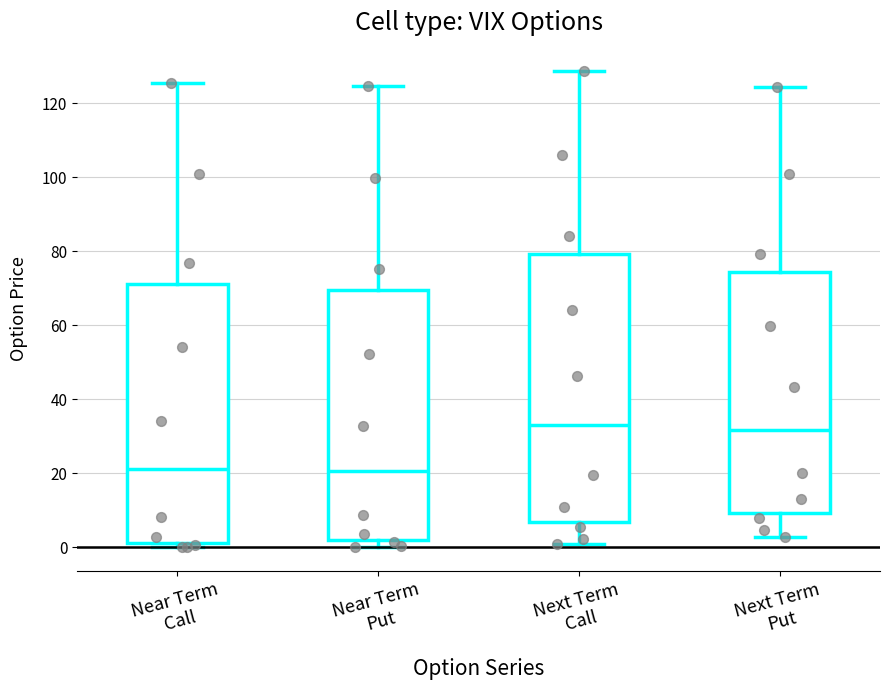

Comparing the boxes themselves (not the whiskers), which one is the tallest?

Next Term Call